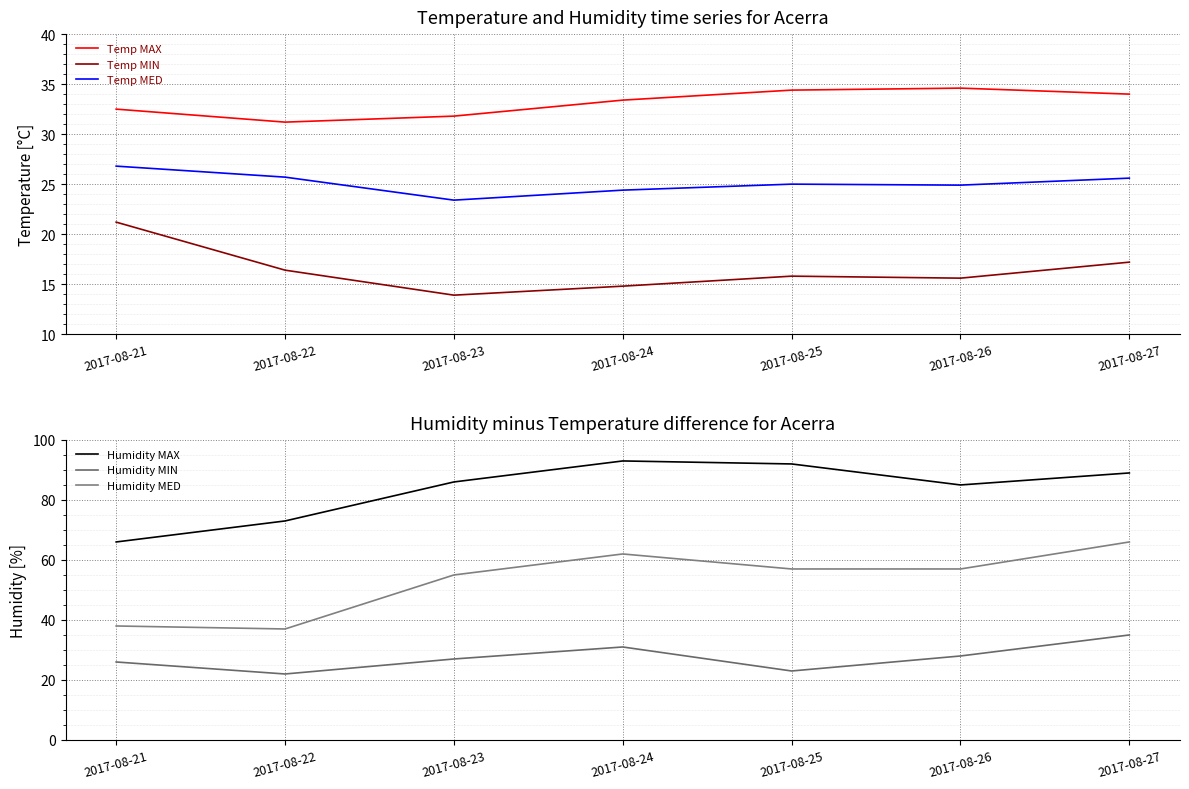

What is the minimum value shown in the chart?

13.9